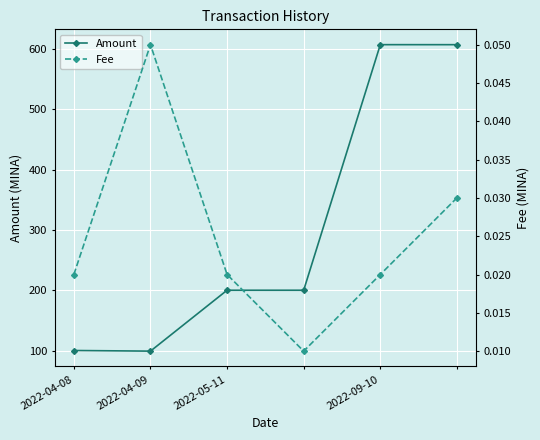

What are all the series names shown in the legend?

Amount, Fee